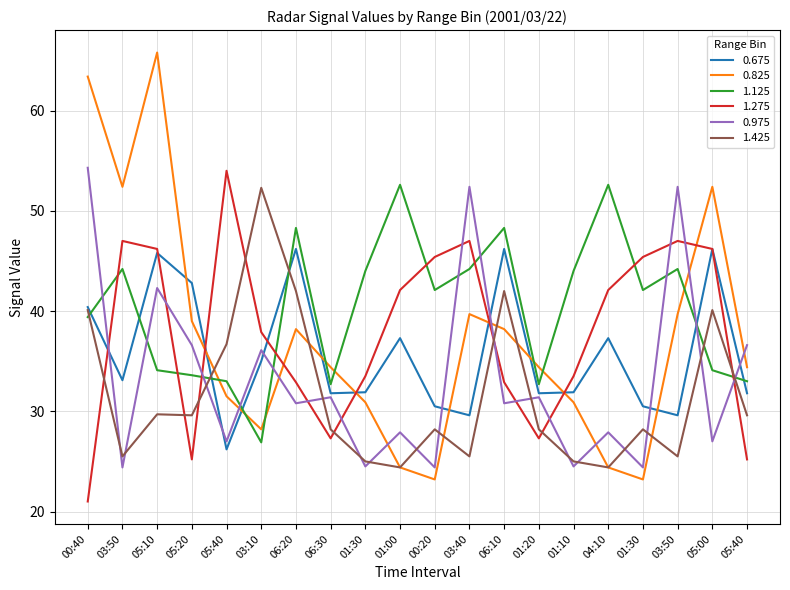

Rank the series at 00:20 from lowest to highest value.

0.825, 0.975, 1.425, 0.675, 1.125, 1.275